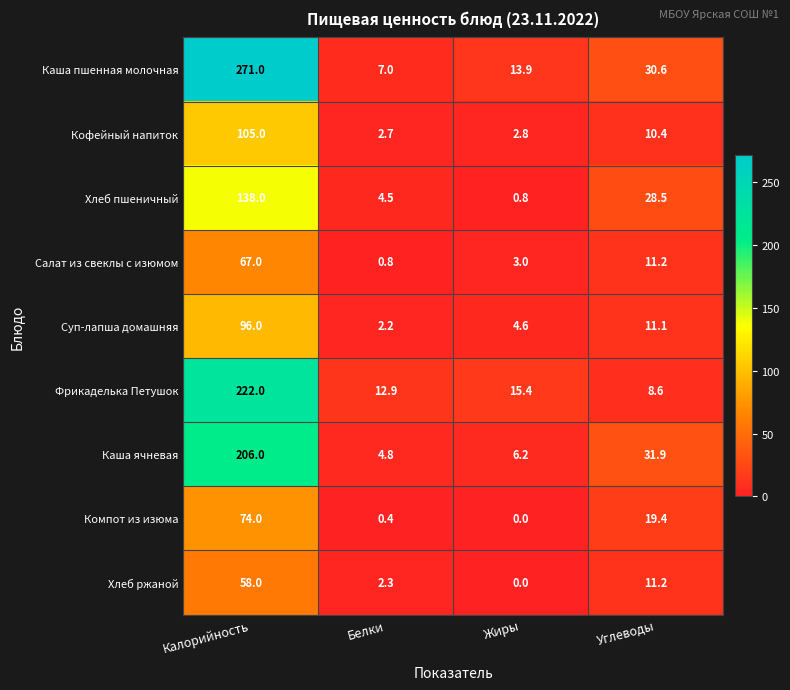

What is the sum of the Компот из изюма values at Углеводы and Белки?

19.8